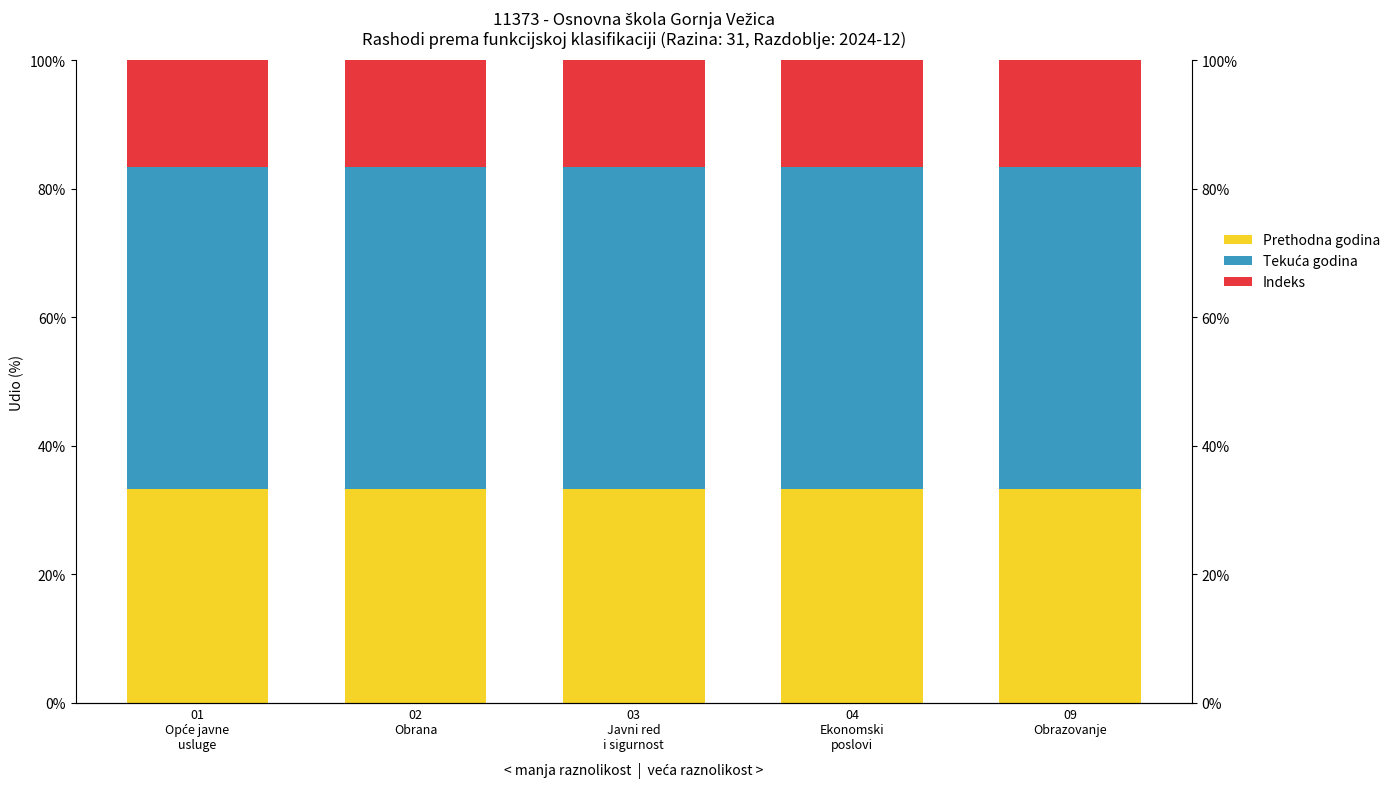

Between 04
Ekonomski
poslovi and 02
Obrana, which is larger?

04
Ekonomski
poslovi